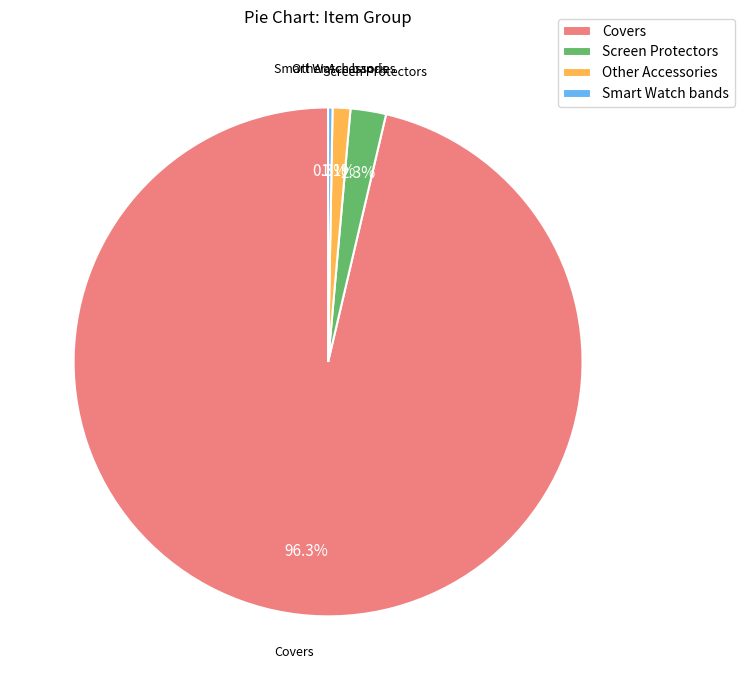

Which category has the biggest portion of the pie?

Covers